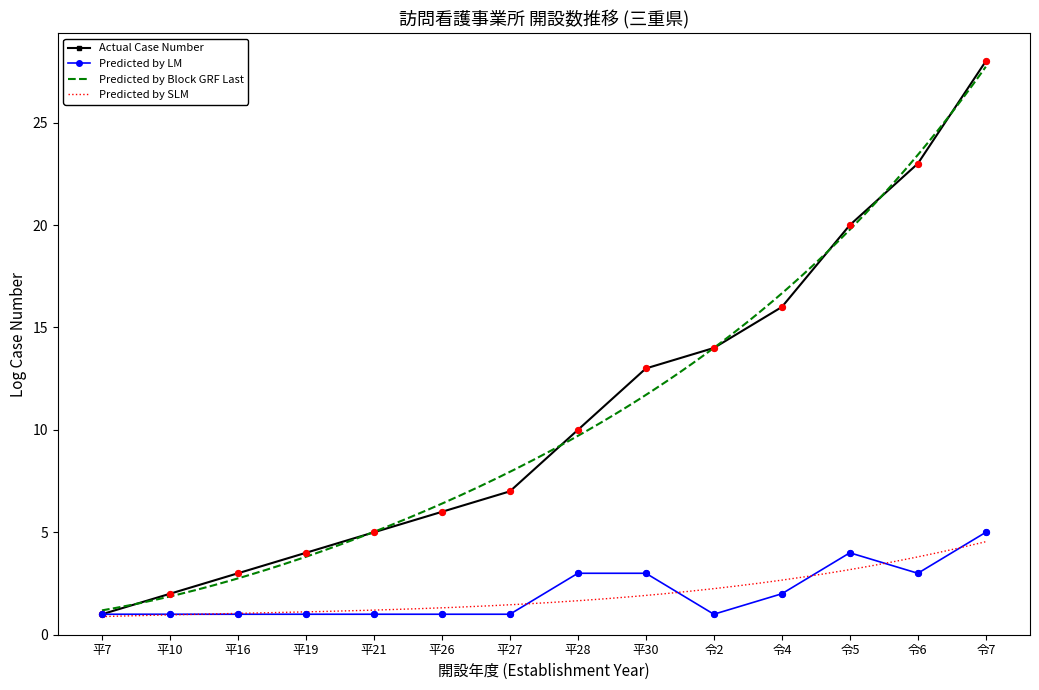

What are all the series names shown in the legend?

Predicted by LM, Predicted by SLM, Predicted by Block GRF Last, Actual Case Number